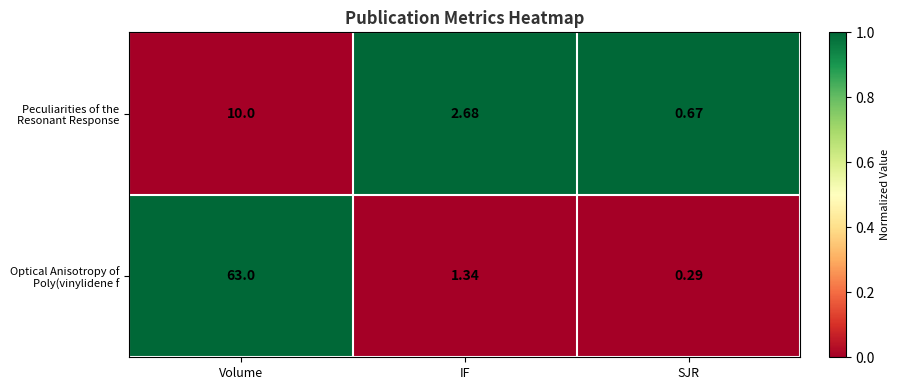

List the labels in order of Optical Anisotropy of Poly(vinylidene f value, smallest first.

SJR, IF, Volume